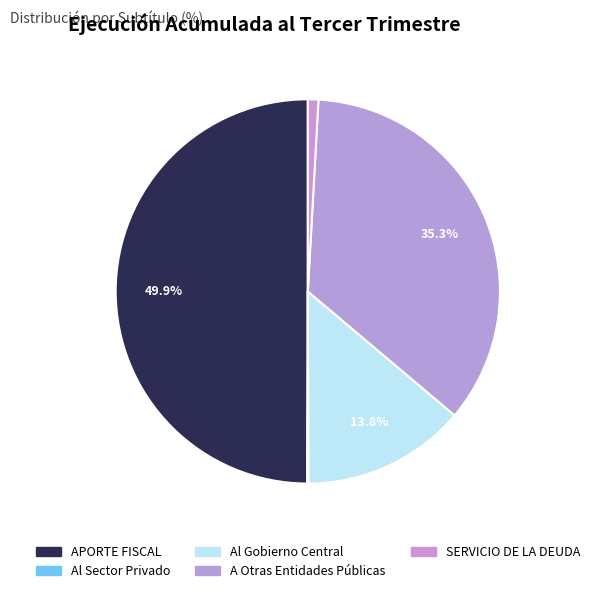

How many segments does this pie chart have?

5